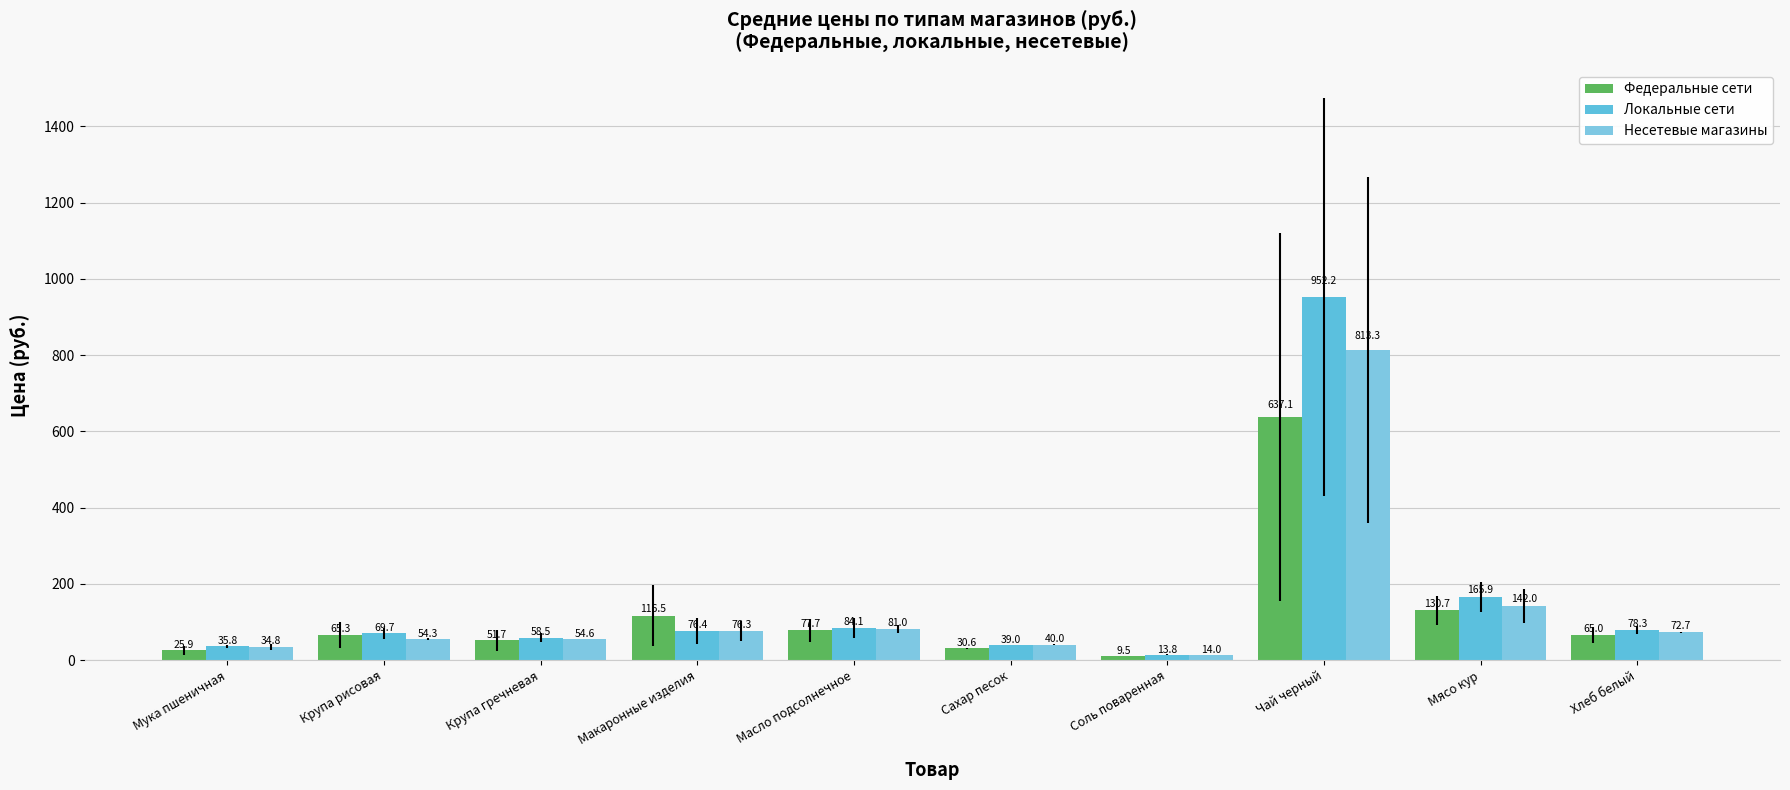

At how many categories does at least one series exceed 137?

2